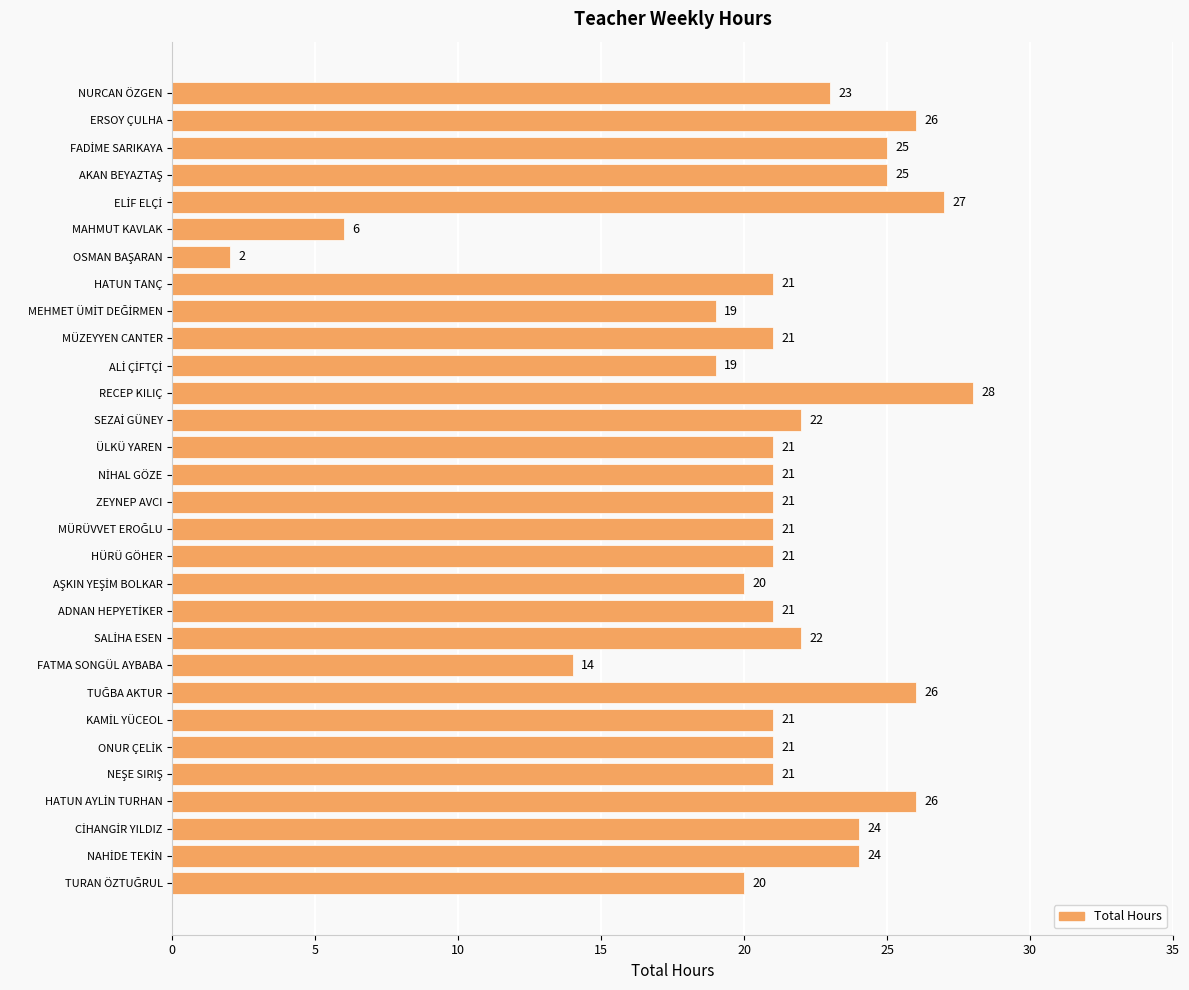

Which category has the highest value across all series?

RECEP KILIÇ